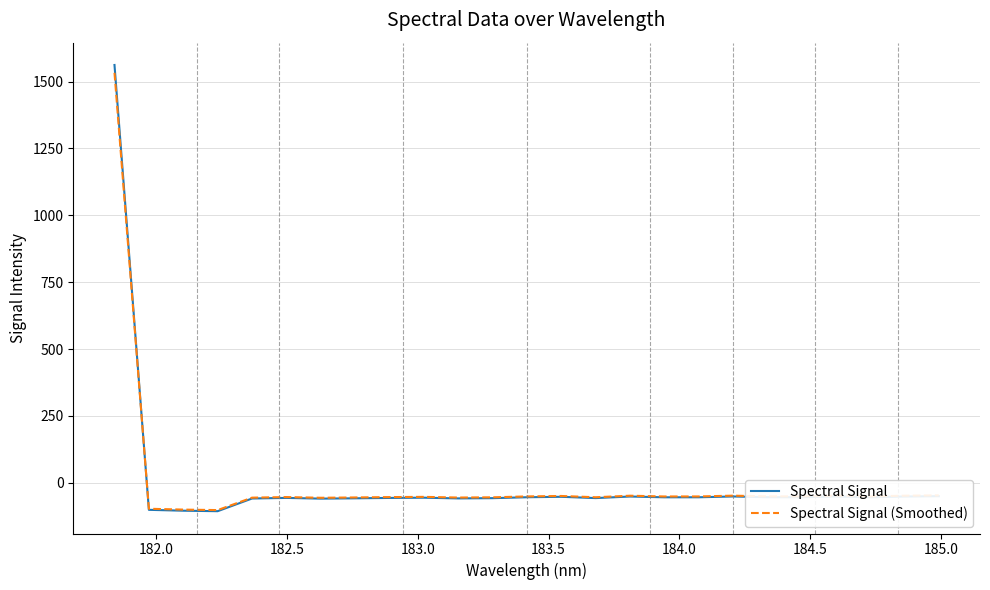

Which series has the widest spread of values?

Spectral Signal